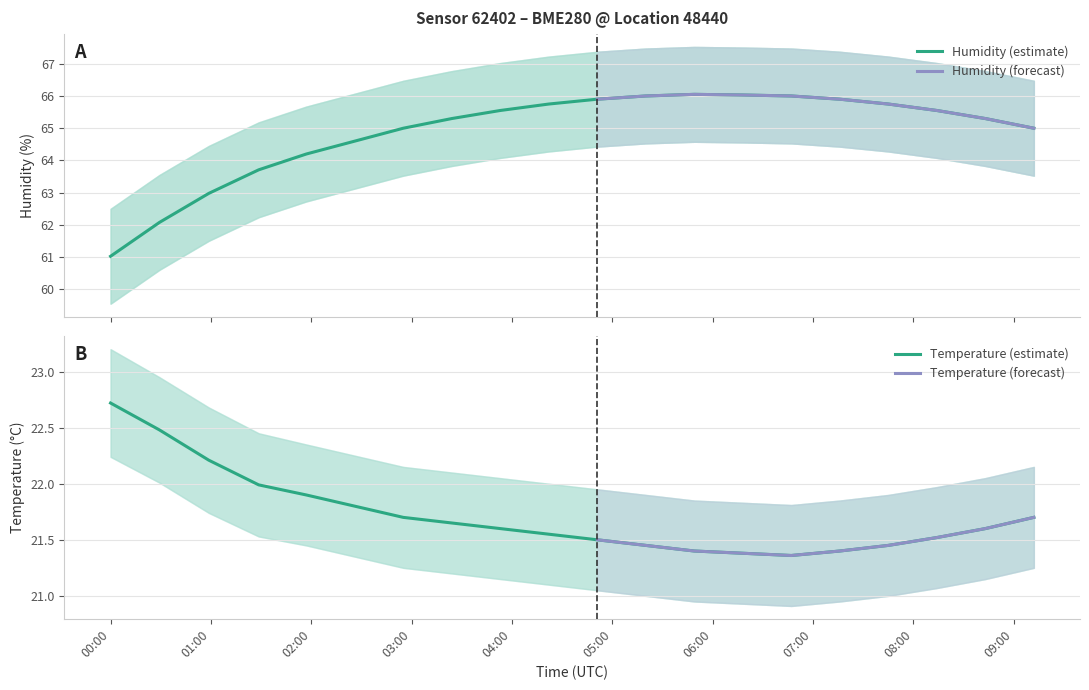

Reading left to right, list all the values displayed in this chart.

temperature: 00:00=22.7	00:30=22.5	01:00=22.2	01:30=22.0	02:00=21.9	02:30=21.8	03:00=21.7	03:30=21.6	04:00=21.6	04:30=21.6	05:00=21.5	05:30=21.4	06:00=21.4	06:30=21.4	07:00=21.4	07:30=21.4	08:00=21.4	08:30=21.5	09:00=21.6	09:30=21.7
temperature_upper: 00:00=23.2	00:30=22.9	01:00=22.7	01:30=22.4	02:00=22.4	02:30=22.2	03:00=22.1	03:30=22.1	04:00=22.1	04:30=22.0	05:00=21.9	05:30=21.9	06:00=21.9	06:30=21.8	07:00=21.8	07:30=21.9	08:00=21.9	08:30=22.0	09:00=22.1	09:30=22.1
temperature_lower: 00:00=22.2	00:30=22.0	01:00=21.7	01:30=21.5	02:00=21.4	02:30=21.4	03:00=21.2	03:30=21.2	04:00=21.1	04:30=21.1	05:00=21.1	05:30=21.0	06:00=20.9	06:30=20.9	07:00=20.9	07:30=20.9	08:00=21.0	08:30=21.1	09:00=21.1	09:30=21.2
humidity: 00:00=61.0	00:30=62.1	01:00=63.0	01:30=63.7	02:00=64.2	02:30=64.6	03:00=65.0	03:30=65.3	04:00=65.5	04:30=65.8	05:00=65.9	05:30=66.0	06:00=66.0	06:30=66.0	07:00=66.0	07:30=65.9	08:00=65.8	08:30=65.5	09:00=65.3	09:30=65.0
humidity_upper: 00:00=62.5	00:30=63.5	01:00=64.5	01:30=65.2	02:00=65.7	02:30=66.1	03:00=66.5	03:30=66.8	04:00=67.0	04:30=67.2	05:00=67.4	05:30=67.5	06:00=67.5	06:30=67.5	07:00=67.5	07:30=67.4	08:00=67.2	08:30=67.0	09:00=66.8	09:30=66.5
humidity_lower: 00:00=59.6	00:30=60.6	01:00=61.5	01:30=62.2	02:00=62.7	02:30=63.1	03:00=63.5	03:30=63.8	04:00=64.1	04:30=64.3	05:00=64.4	05:30=64.5	06:00=64.6	06:30=64.6	07:00=64.5	07:30=64.4	08:00=64.3	08:30=64.1	09:00=63.8	09:30=63.5